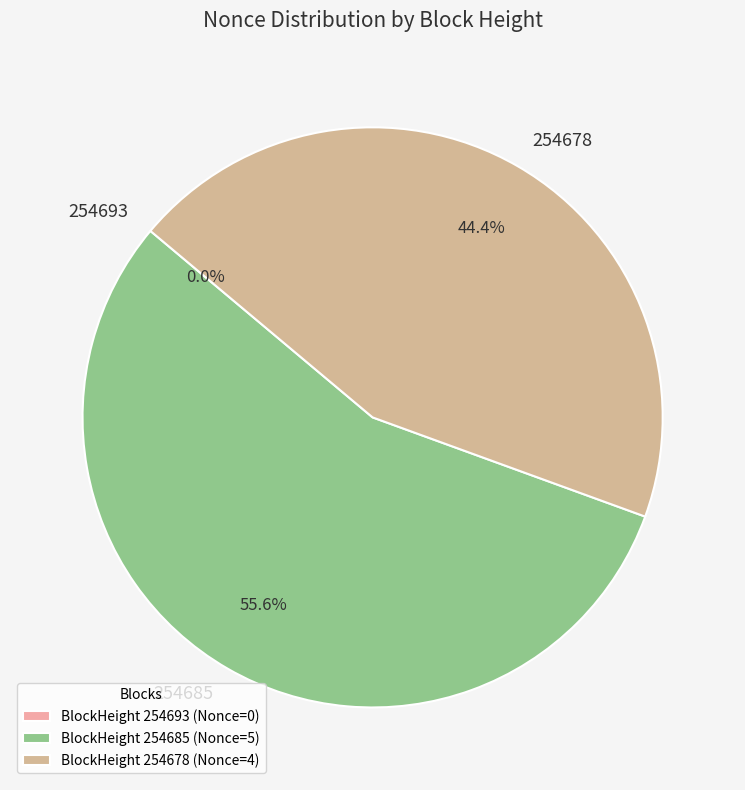

Which category has the biggest portion of the pie?

254685